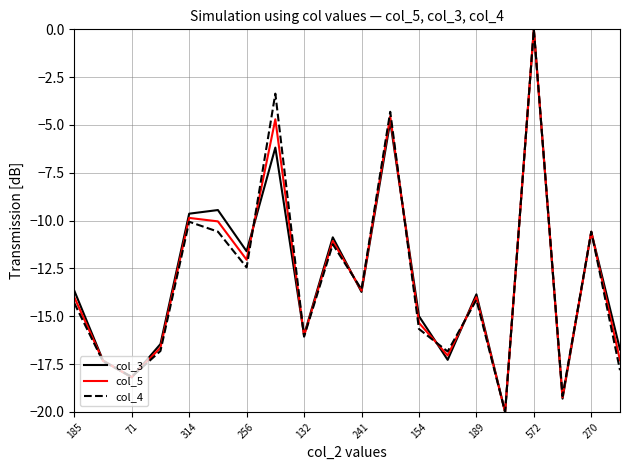

What is the lowest value of the col_4 series?

-20.0